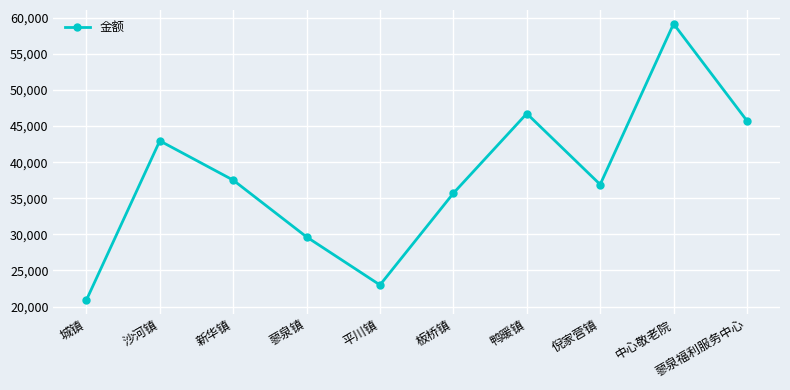

What is the label of the 1st point from the left?

城镇